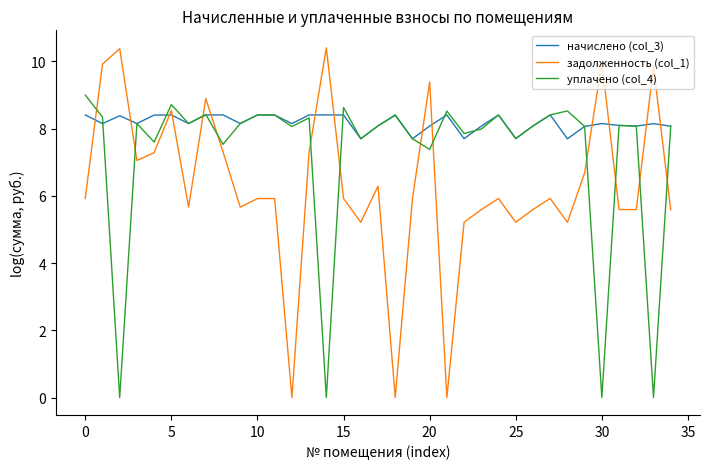

Rank the series by their maximum value, from lowest to highest.

начислено (col_3), уплачено (col_4), задолженность (col_1)